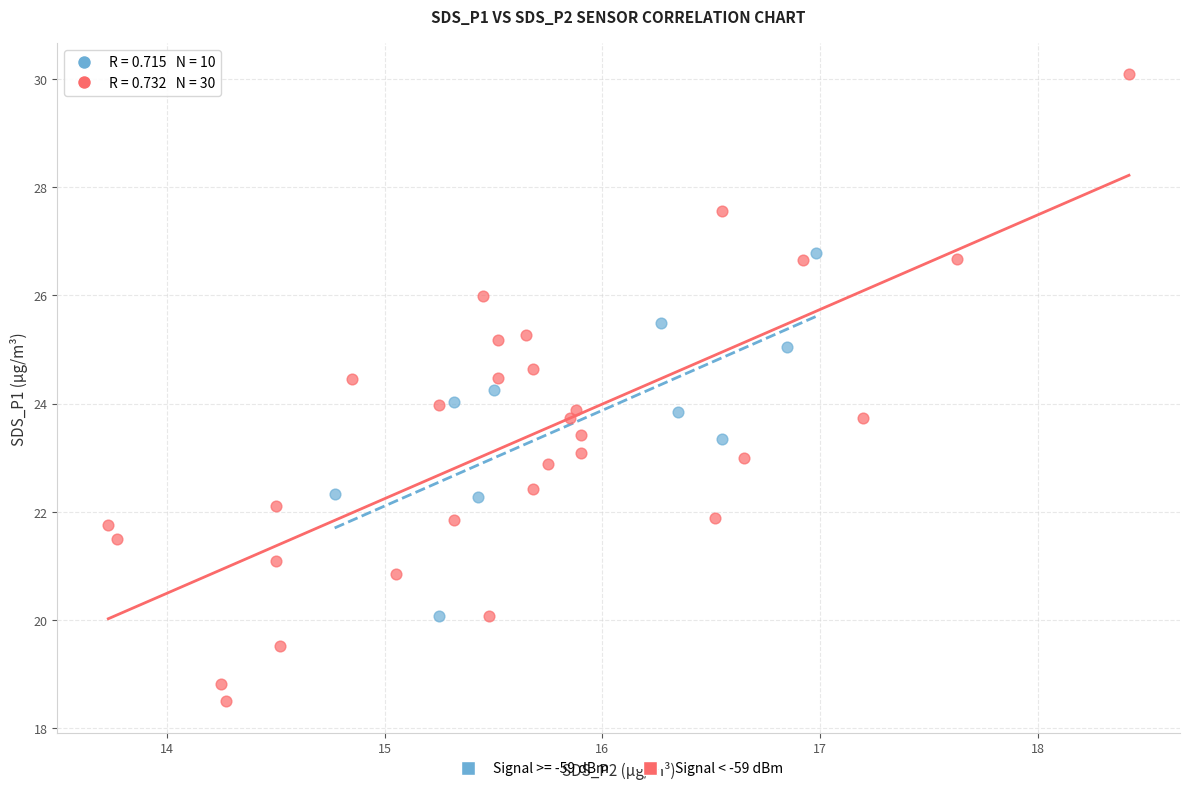

Which series reaches the maximum Y coordinate?

Signal < -59 dBm